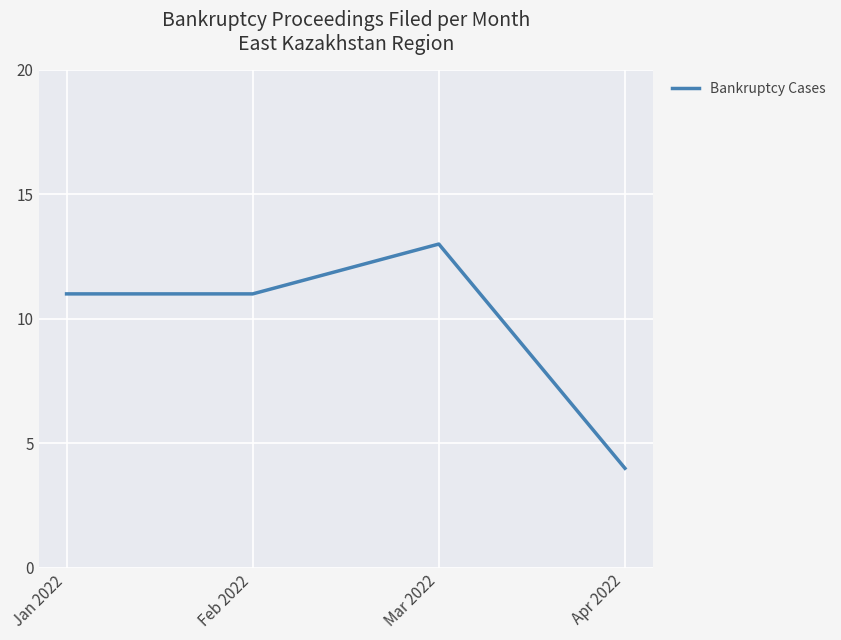

Read the value at Feb 2022.

11